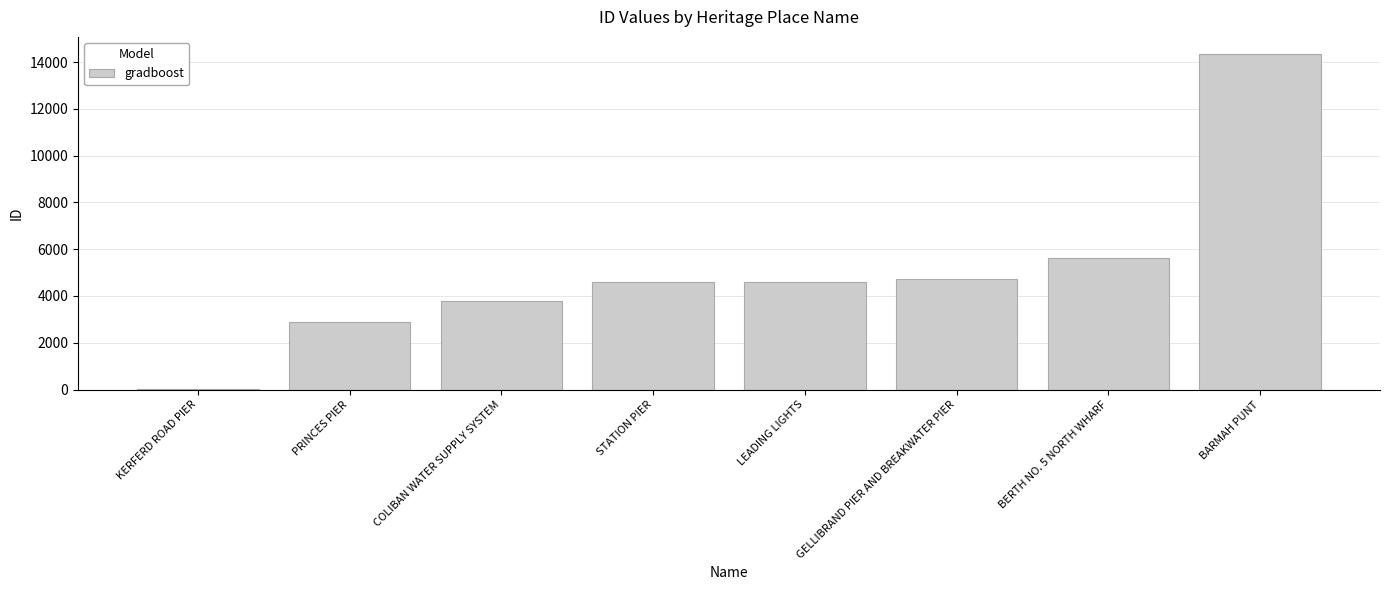

Which category has the highest value across all series?

BARMAH PUNT